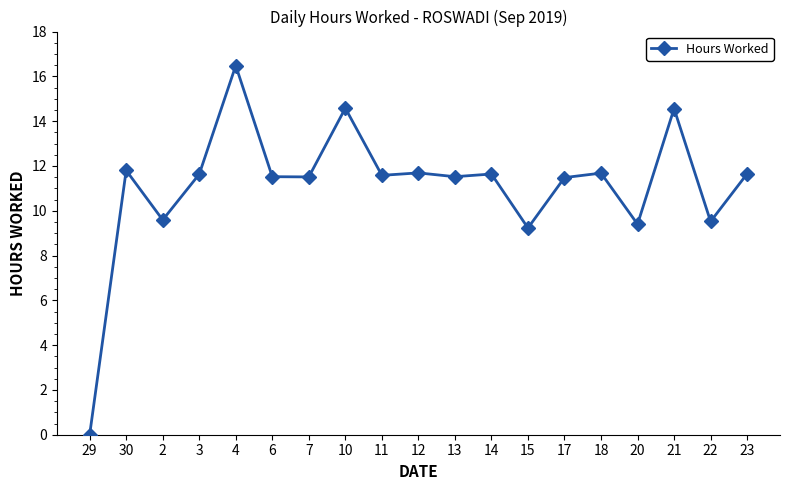

Read the value at 20.

9.4